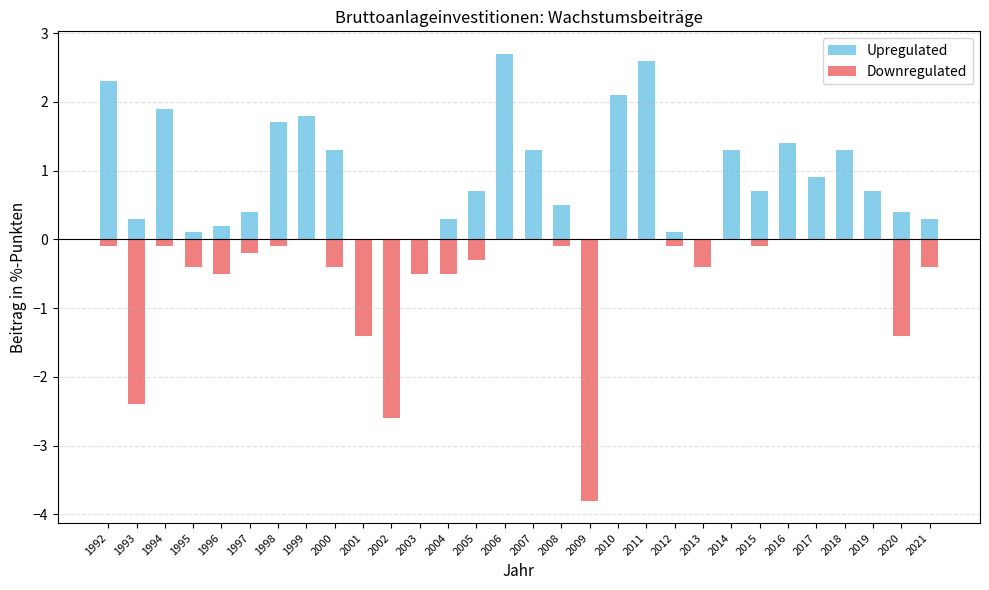

What are all the series names shown in the legend?

Upregulated, Downregulated